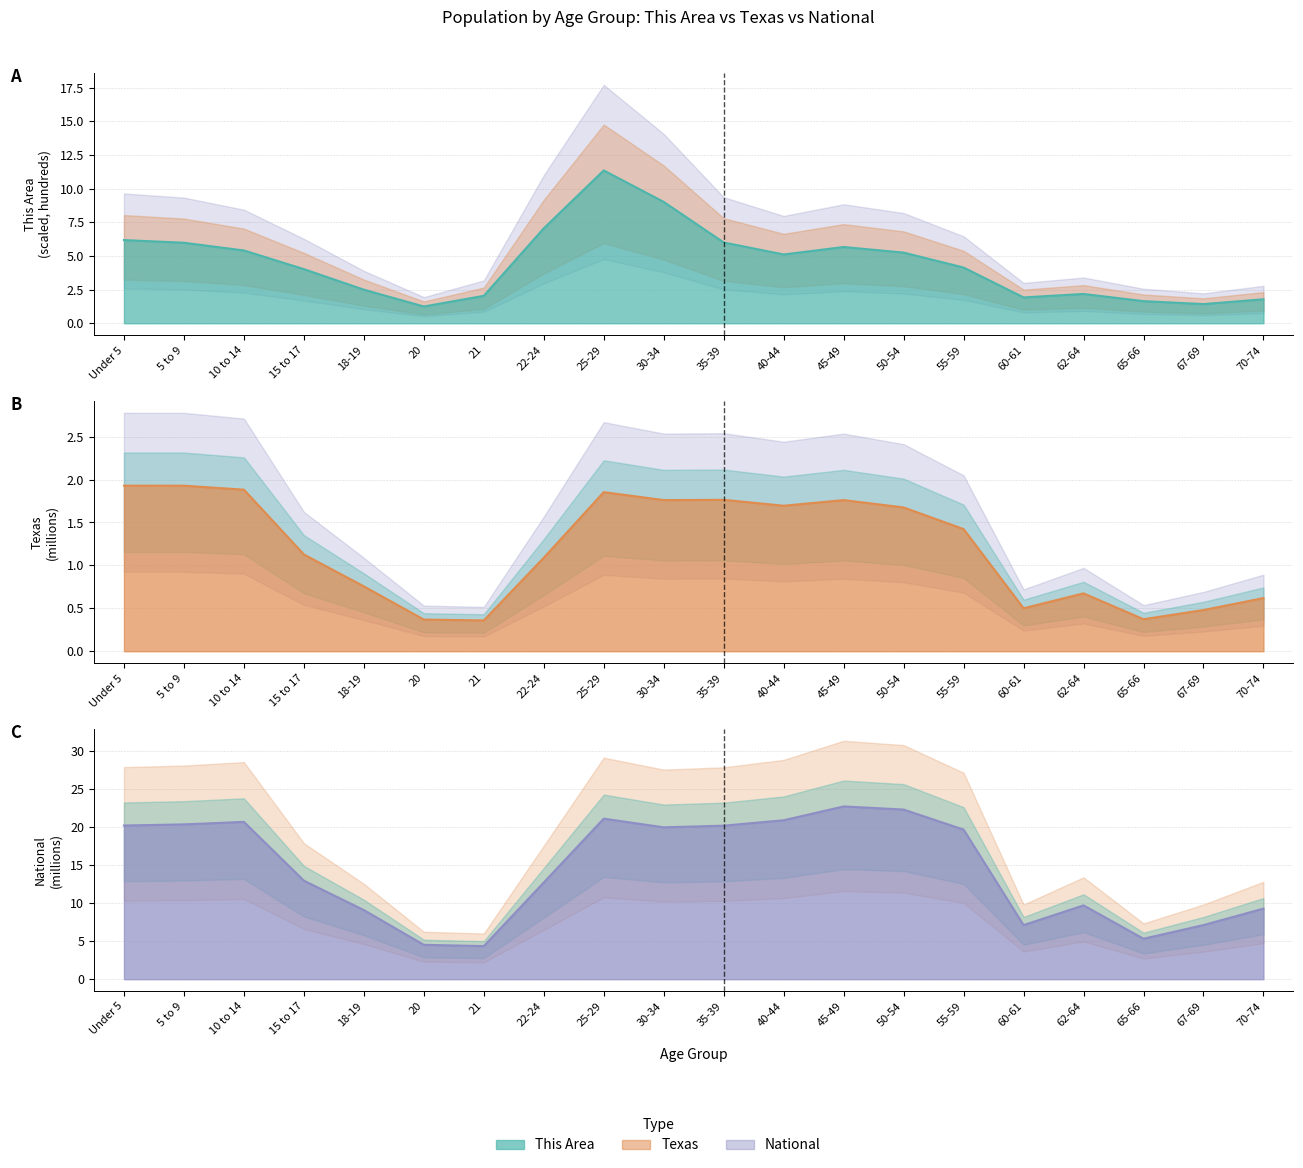

How many interior local peaks does the National series have?

4